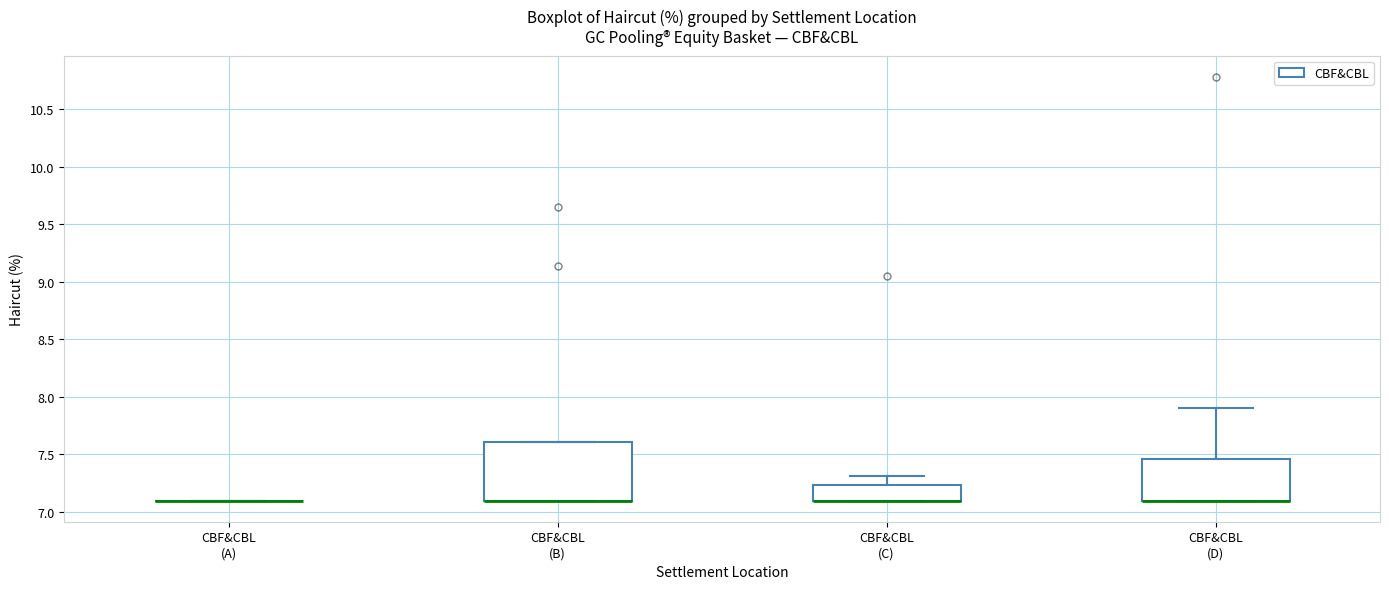

Reading left to right, transcribe this box plot: for each box, give where its median line is, the range the box spans, and where its two whiskers end, as read against the y-axis. The values are not printed on the chart, so give them approximately, as read against the axis.

CBF&CBL (A): box collapsed to a line at 7.10, whiskers 7.10 to 7.10
CBF&CBL (B): median 7.10 (drawn on the box's lower edge), box 7.10 to 7.60, whiskers 7.10 to 7.60
CBF&CBL (C): median 7.10 (drawn on the box's lower edge), box 7.10 to 7.25, whiskers 7.10 to 7.30
CBF&CBL (D): median 7.10 (drawn on the box's lower edge), box 7.10 to 7.45, whiskers 7.10 to 7.90